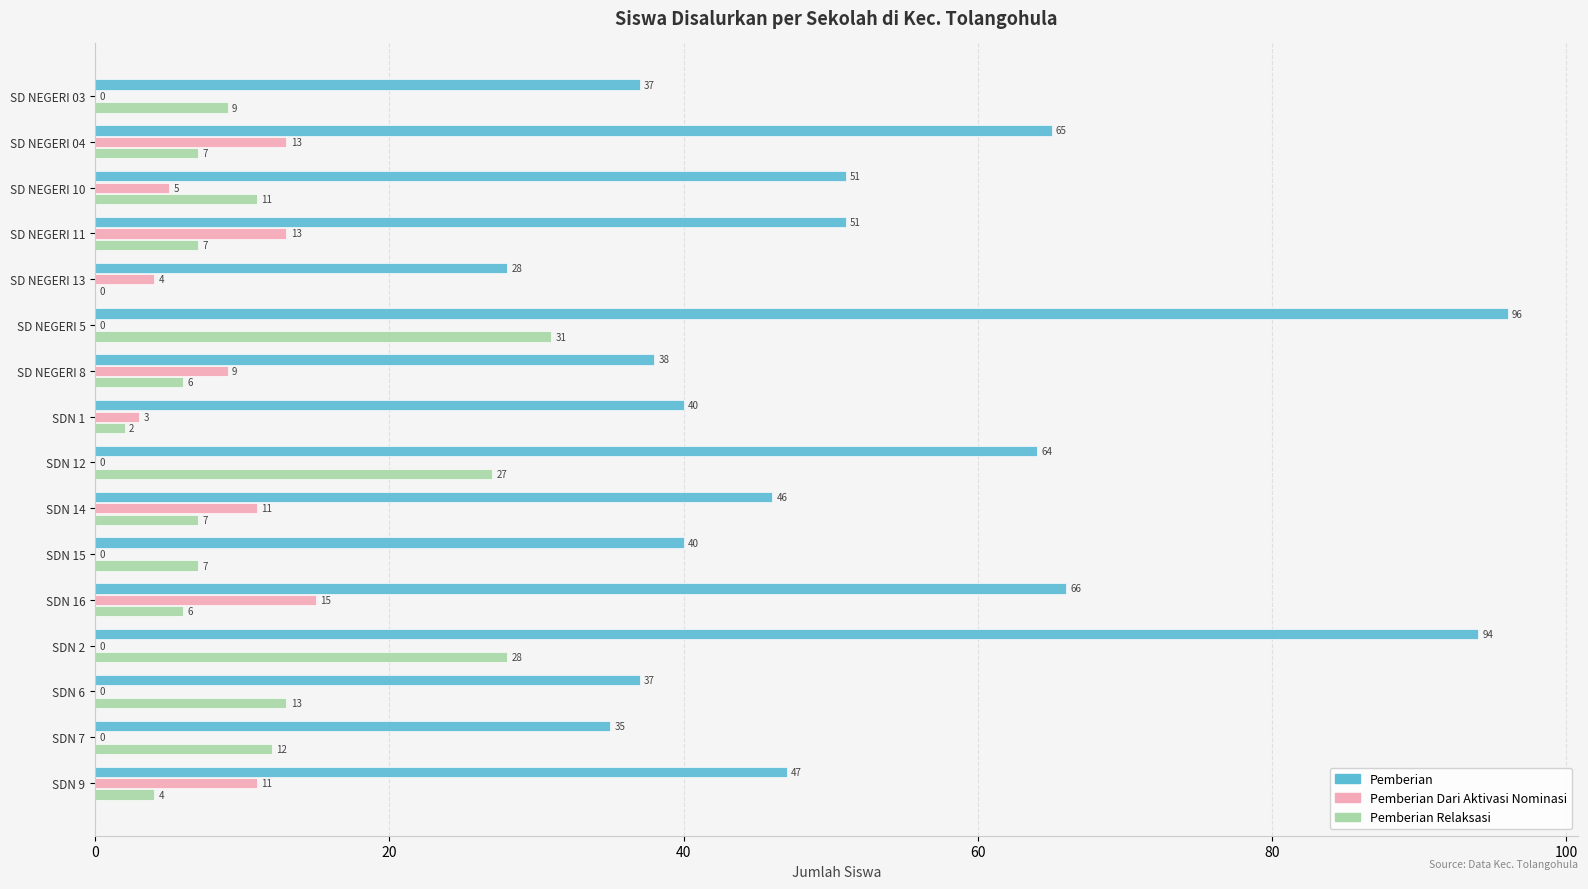

At which label is Pemberian Dari Aktivasi Nominasi closest to 7?

SD NEGERI 10